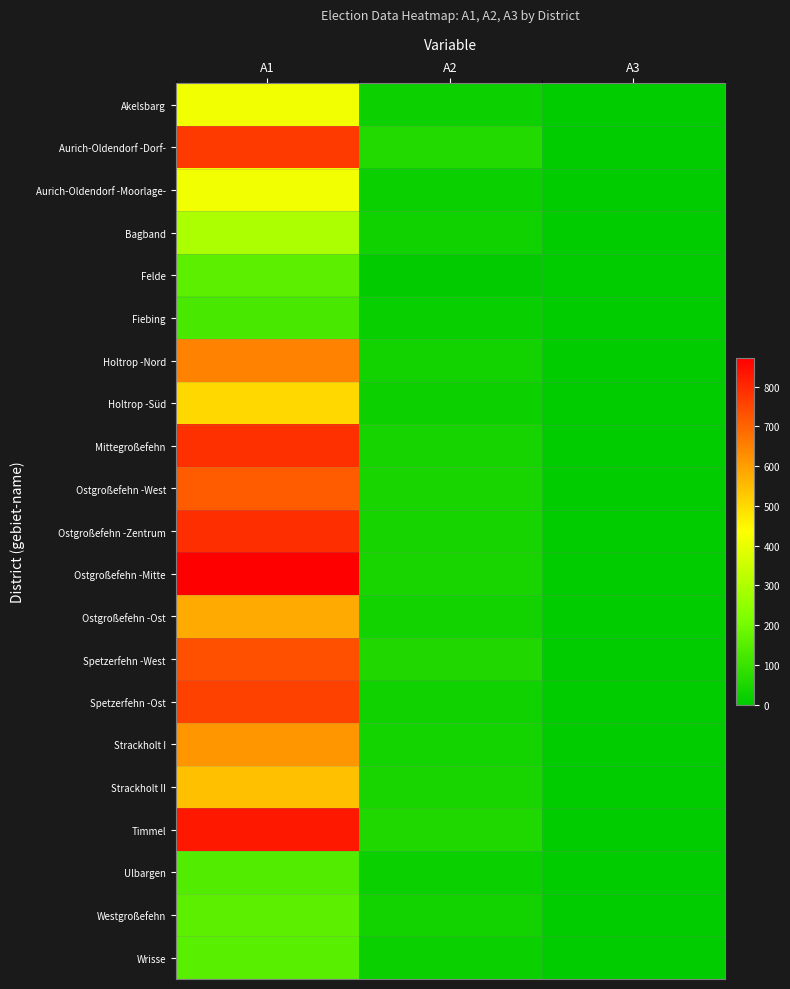

Which series has the largest range (max minus min)?

Ostgroßefehn -Mitte